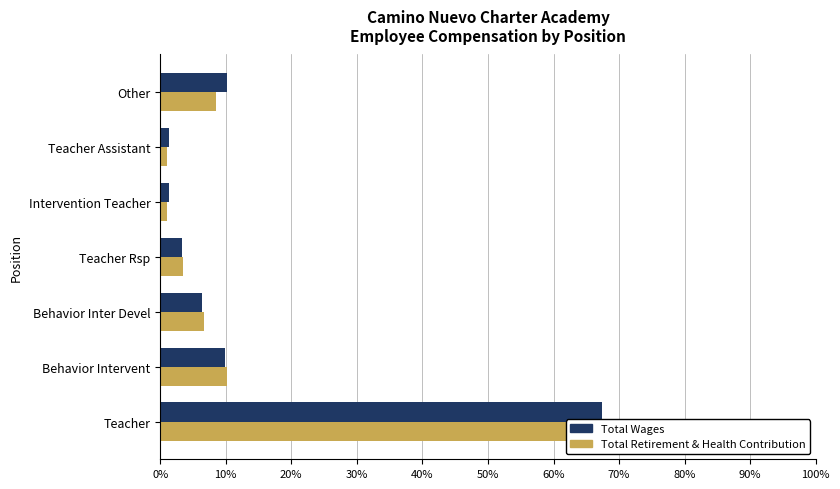

What position from the left is Behavior Inter Devel?

3